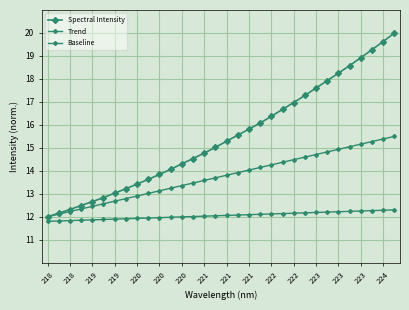

What is the difference between the maximum and minimum values in the Baseline series?

0.5